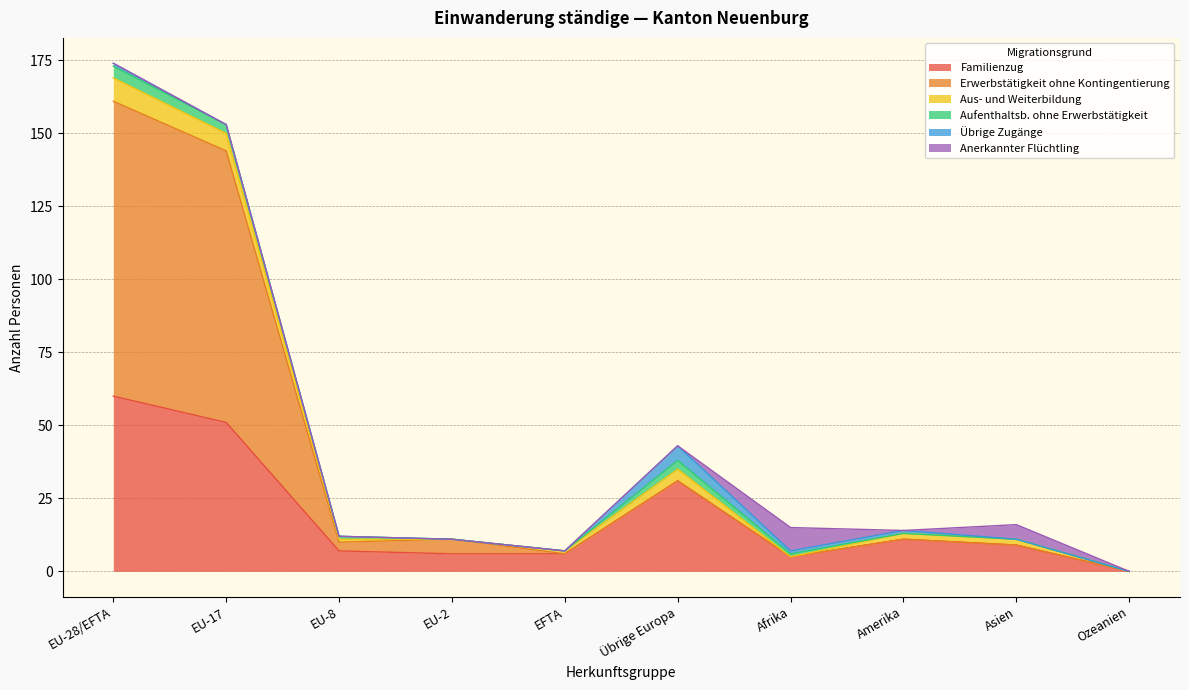

True or false: Aus- und Weiterbildung and Übrige Zugänge cross at least once.

True